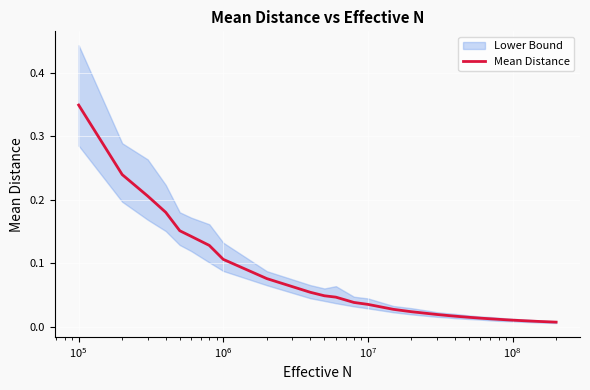

Does the chart display data point markers on the line(s)?

No